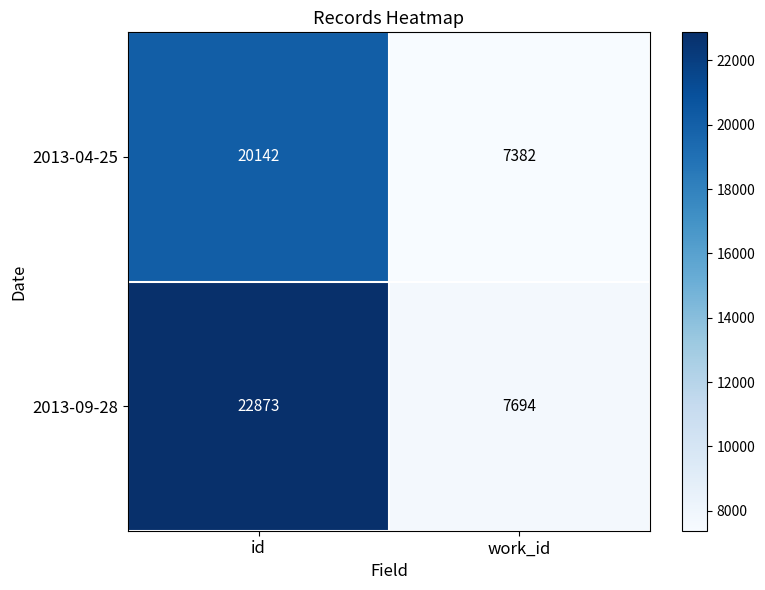

At how many categories does at least one series exceed 21710?

1